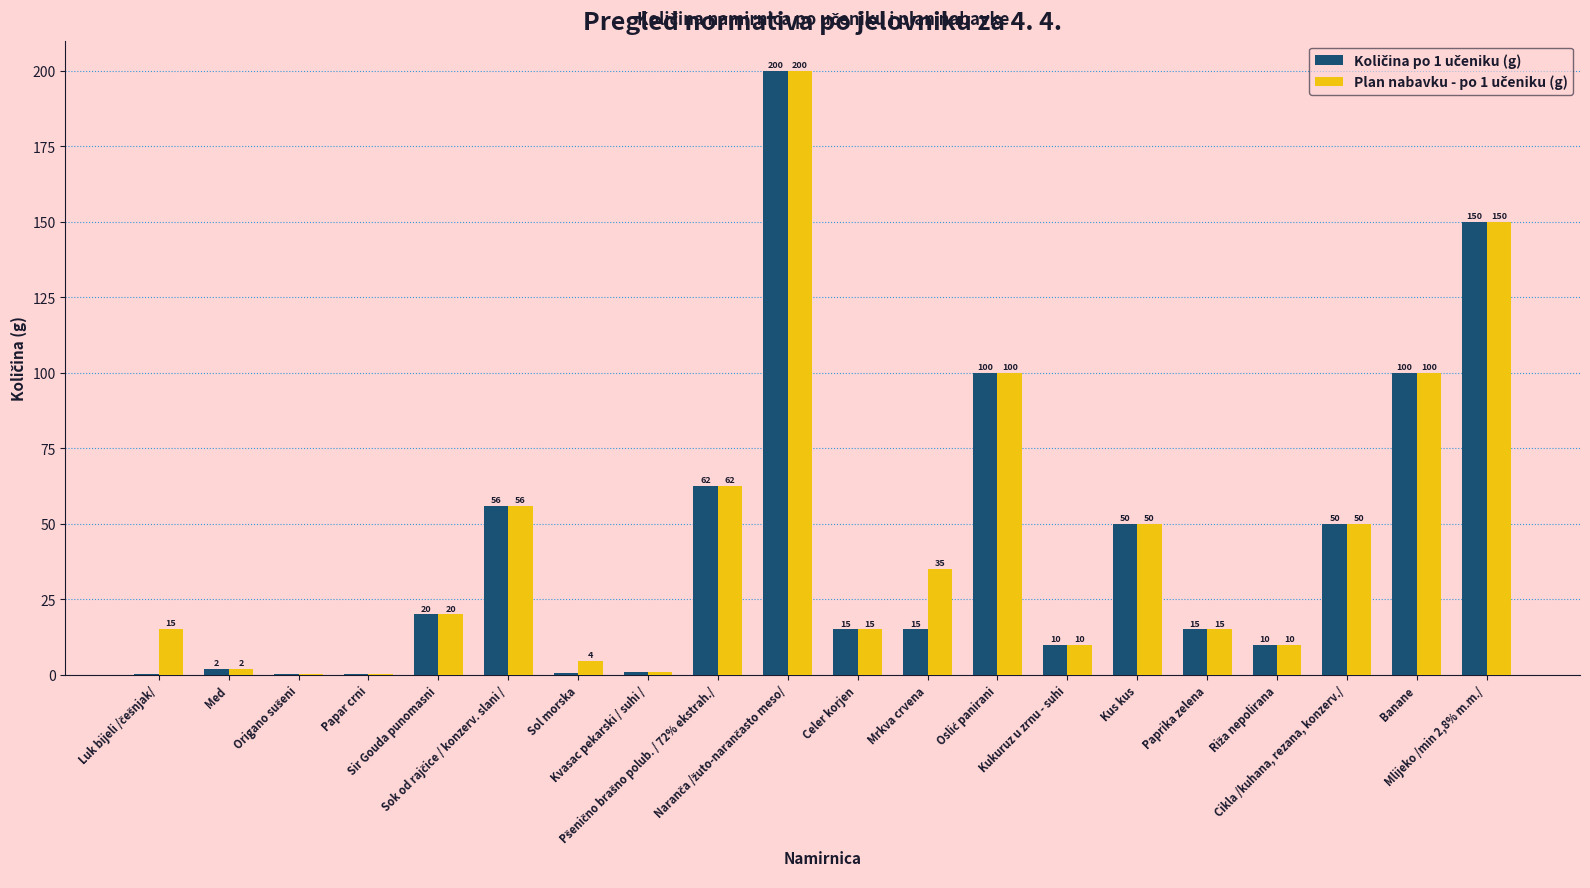

At which label does Plan nabavku - po 1 učeniku (g) first exceed 20?

Sok od rajčice / konzerv. slani /